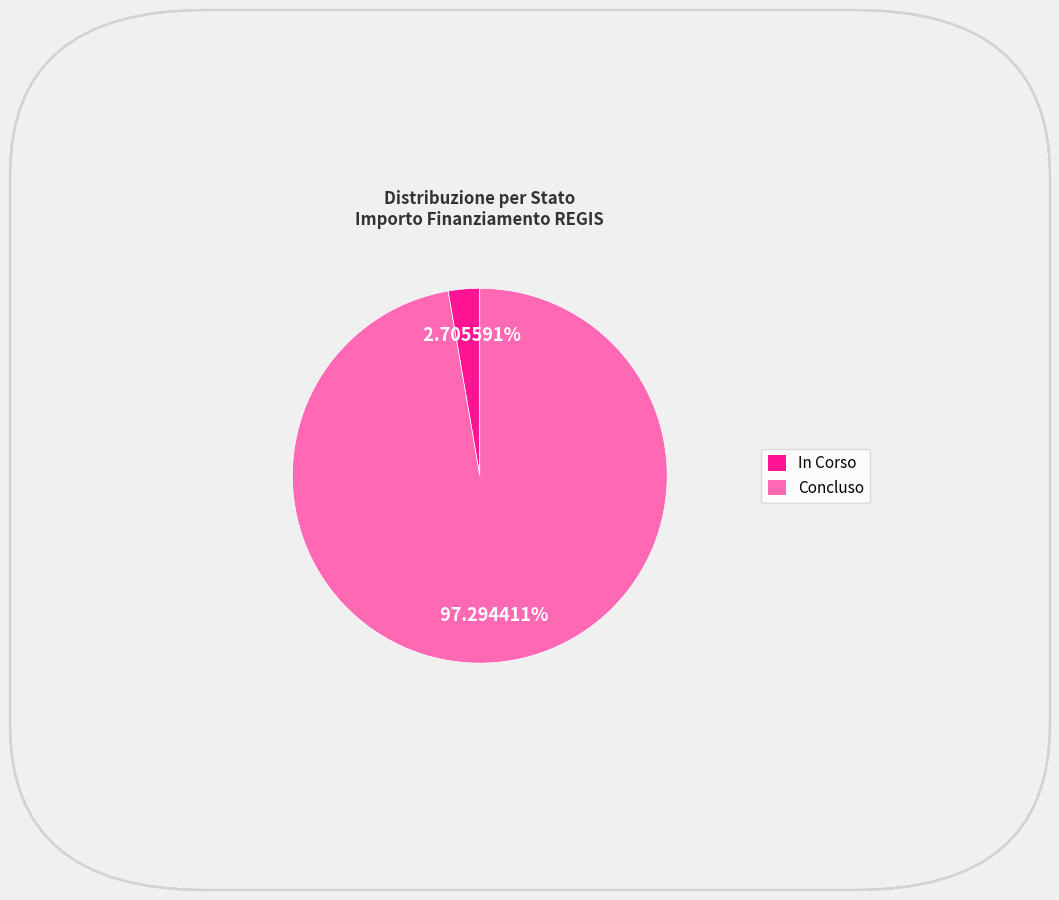

Which has a higher value, Concluso or In Corso?

Concluso